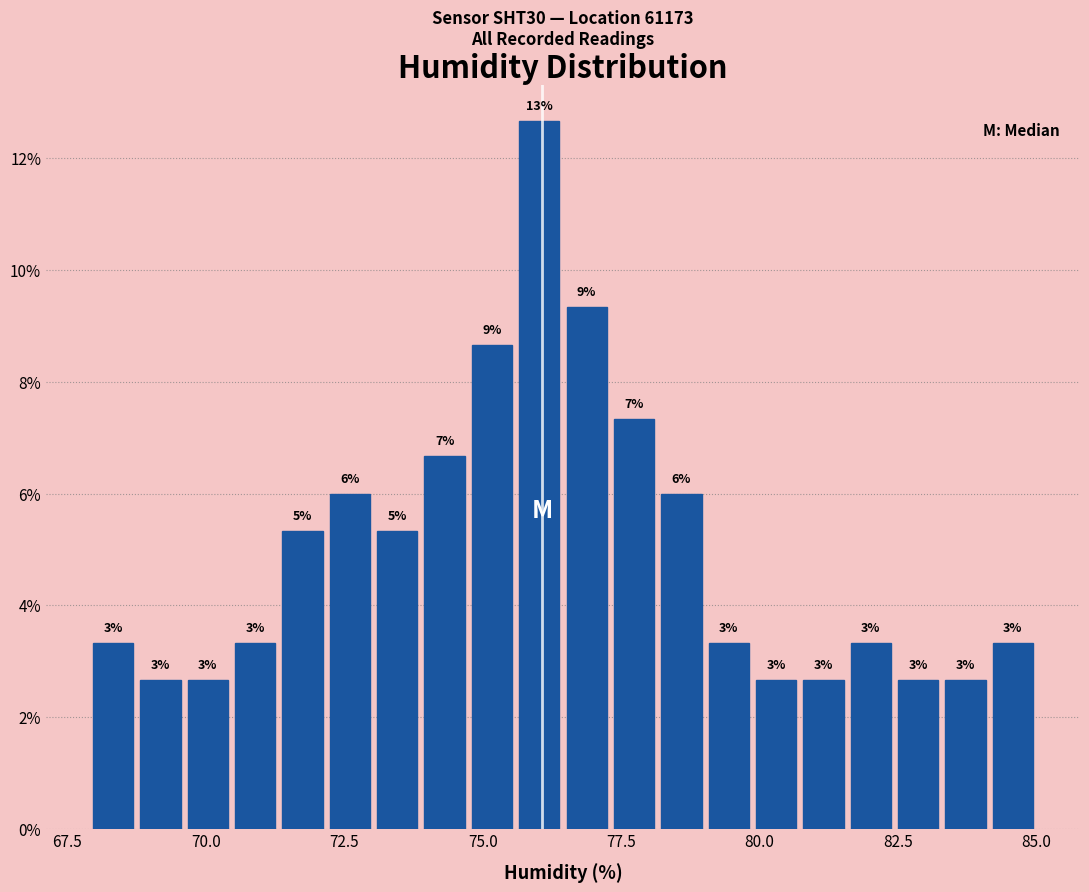

Read against the x-axis, roughly where is the centre of the tallest bar?

76.0